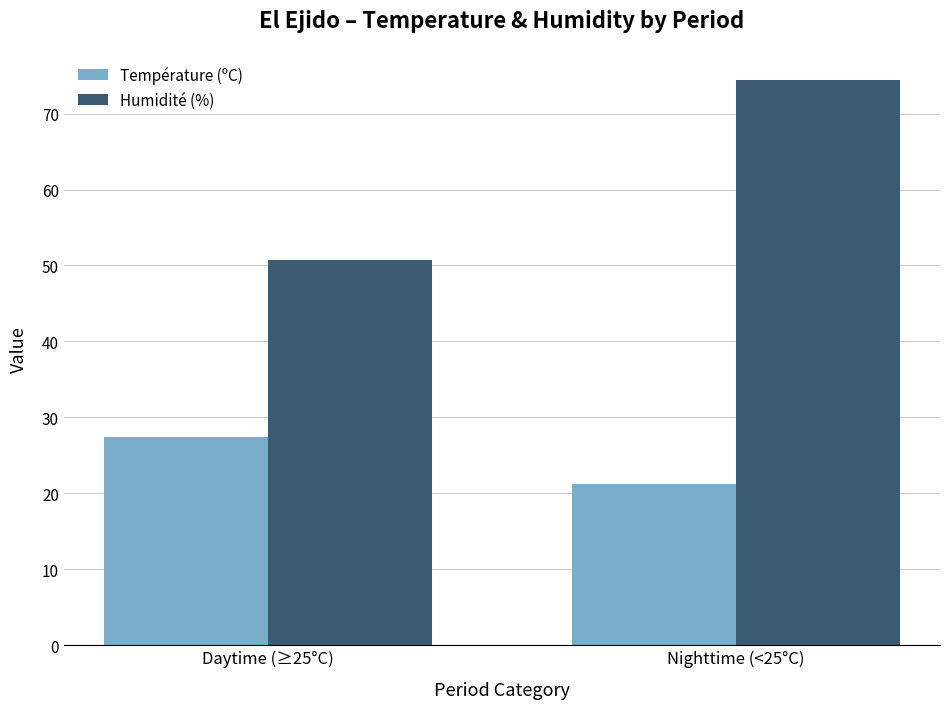

True or false: Température (ºC) has a value of 27.4 at Daytime (≥25°C).

True